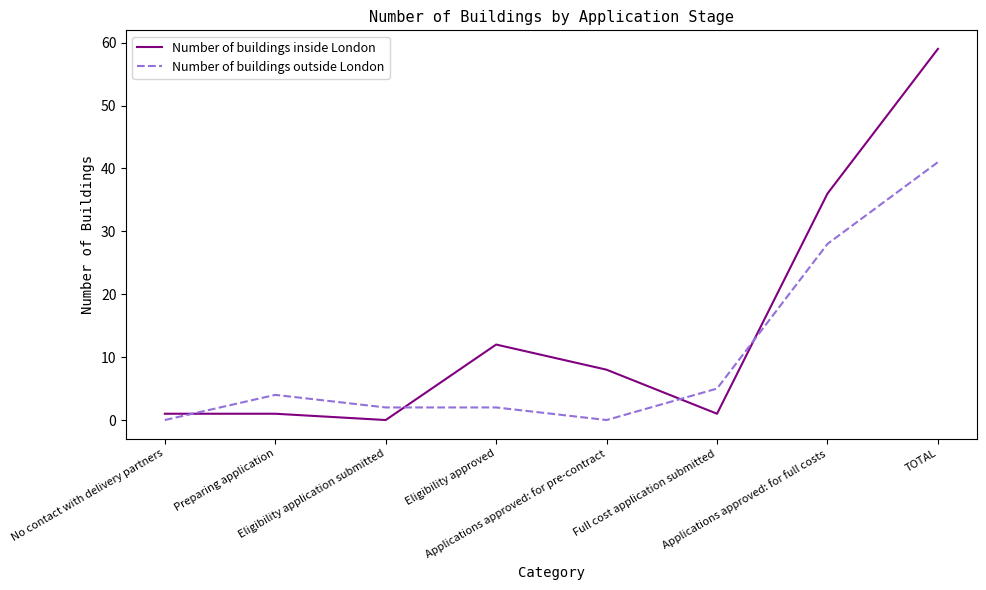

What is the difference between the Number of buildings inside London values at Full cost application submitted and Applications approved: for full costs?

35